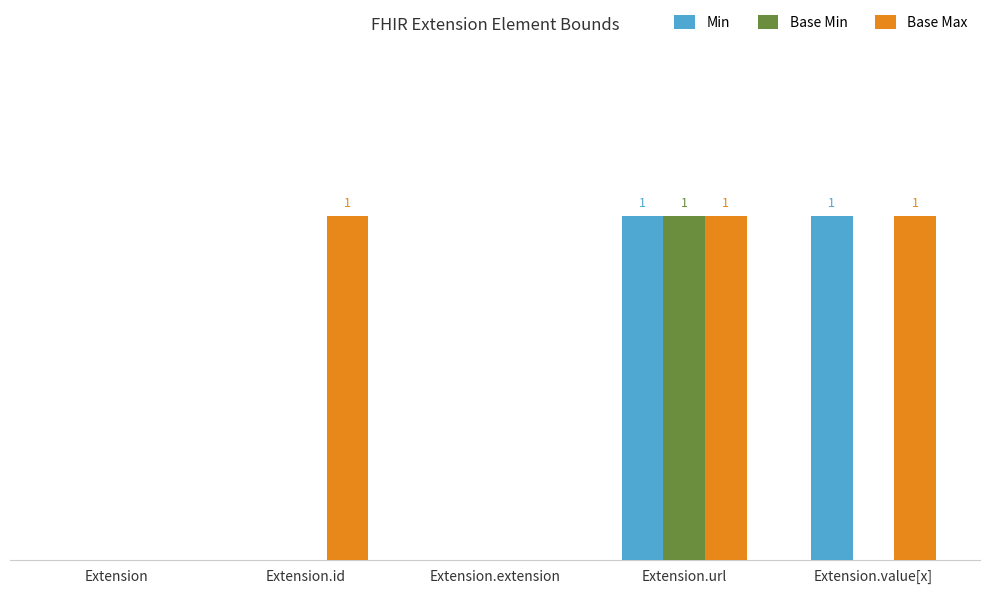

The Base Max series shows 1 at Extension.value[x]. True or false?

True